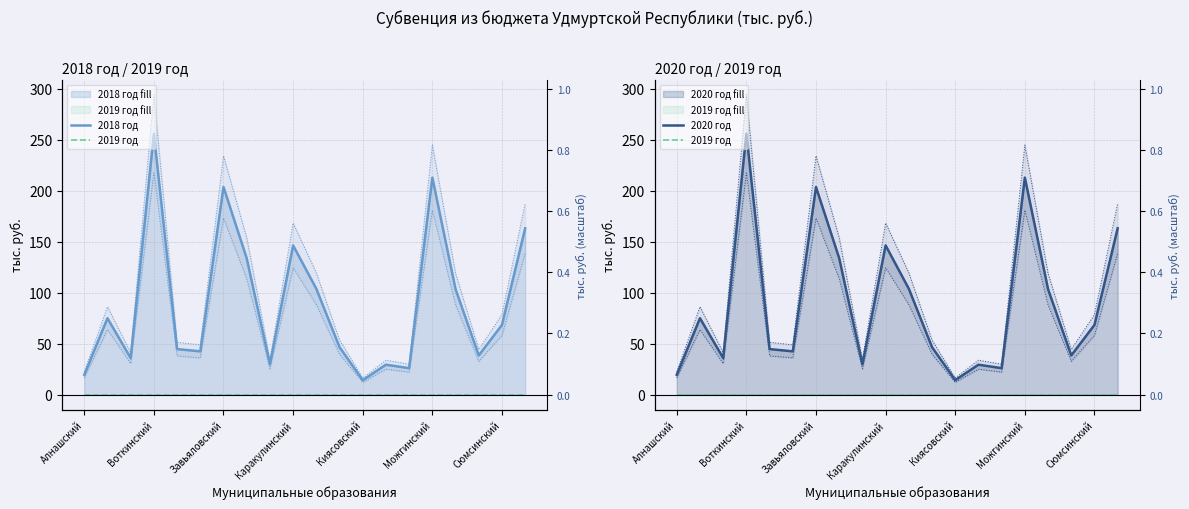

At which category does the chart reach its minimum across all series?

Алнашский